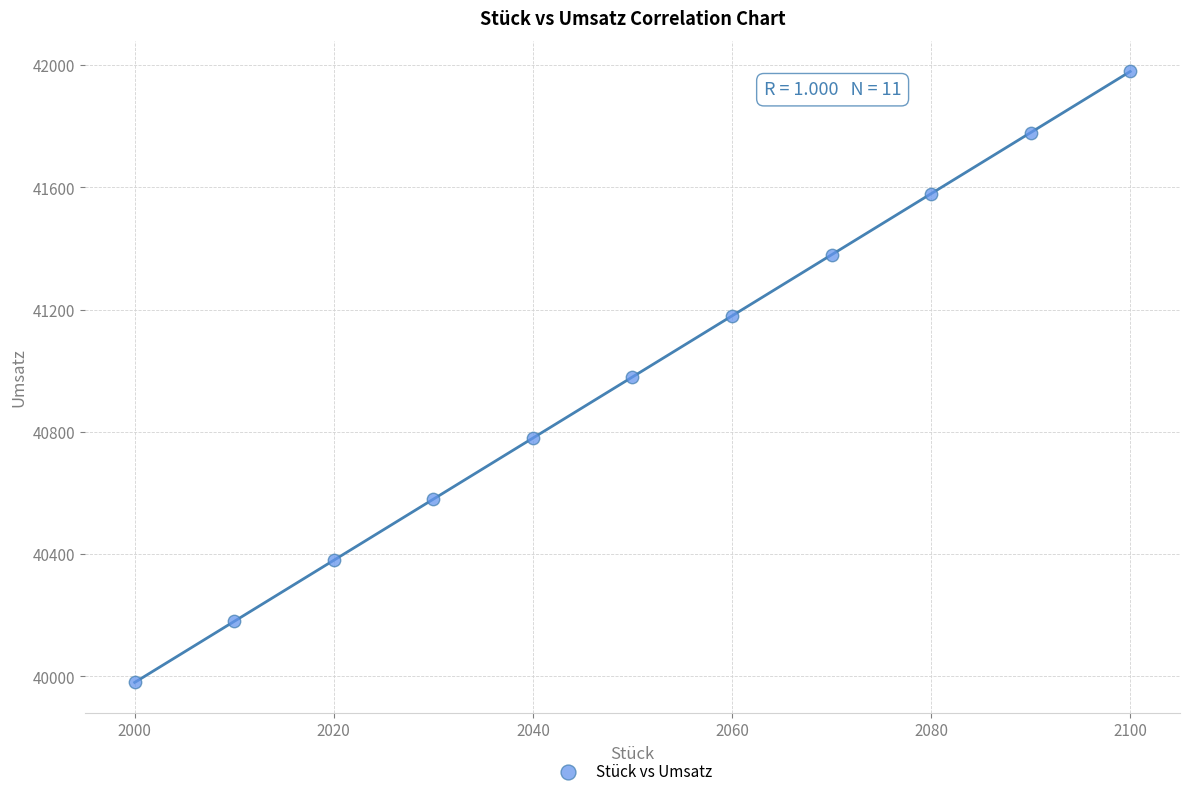

What is the range of Y values (max minus min)?

1999.0